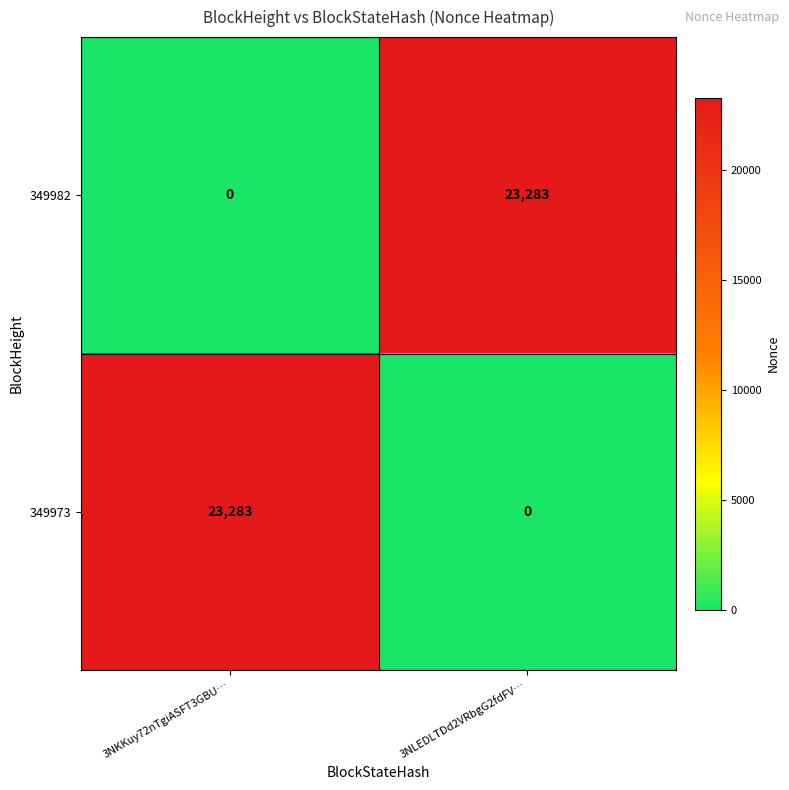

How many distinct data groups are displayed?

2